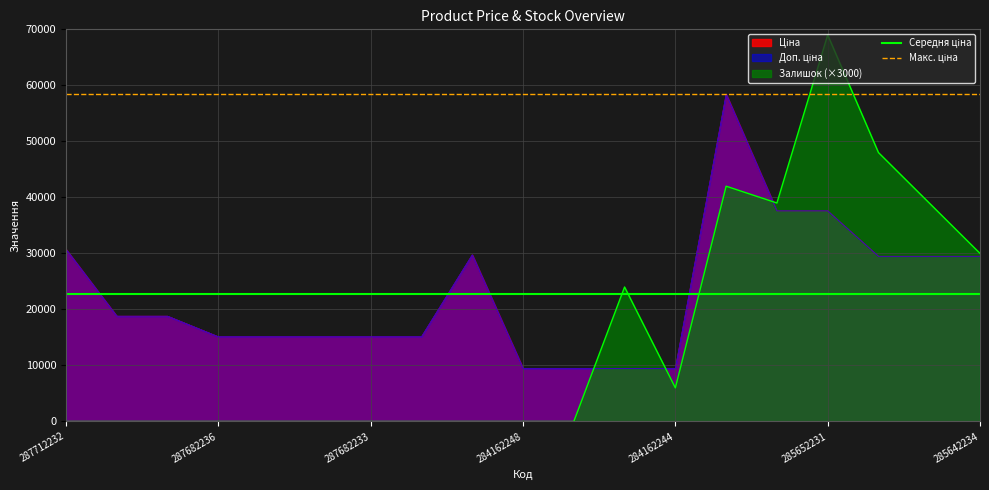

The value of Макс. ціна at 287712232 is 91874.5. True or false?

False